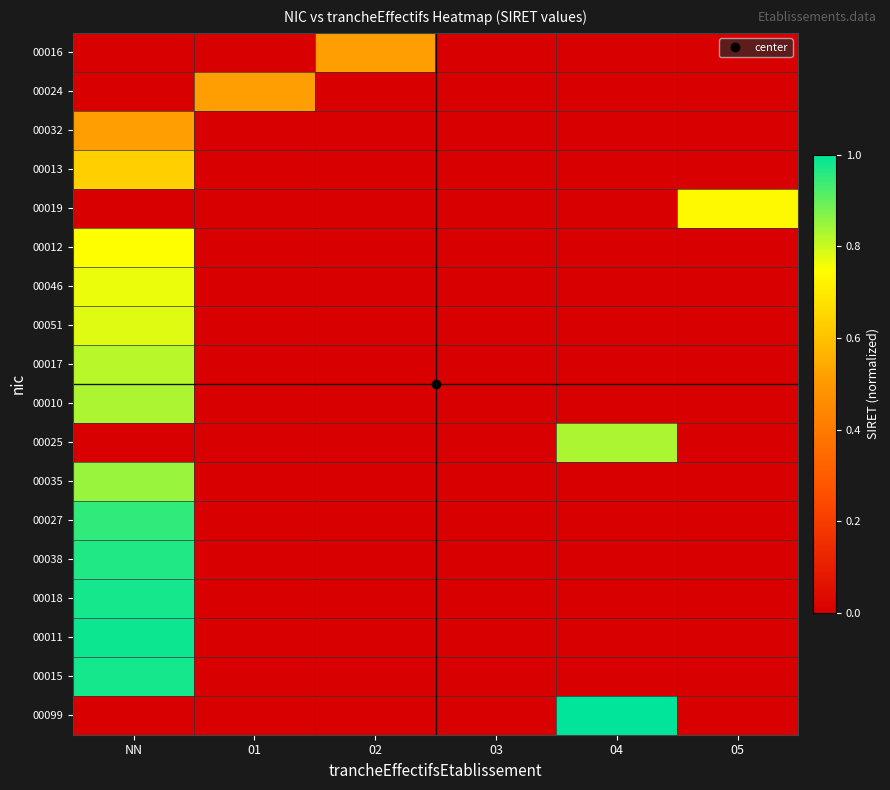

Rank the series at NN from highest to lowest value.

00011, 00015, 00018, 00038, 00027, 00035, 00010, 00017, 00051, 00046, 00012, 00013, 00032, 00016, 00024, 00019, 00025, 00099